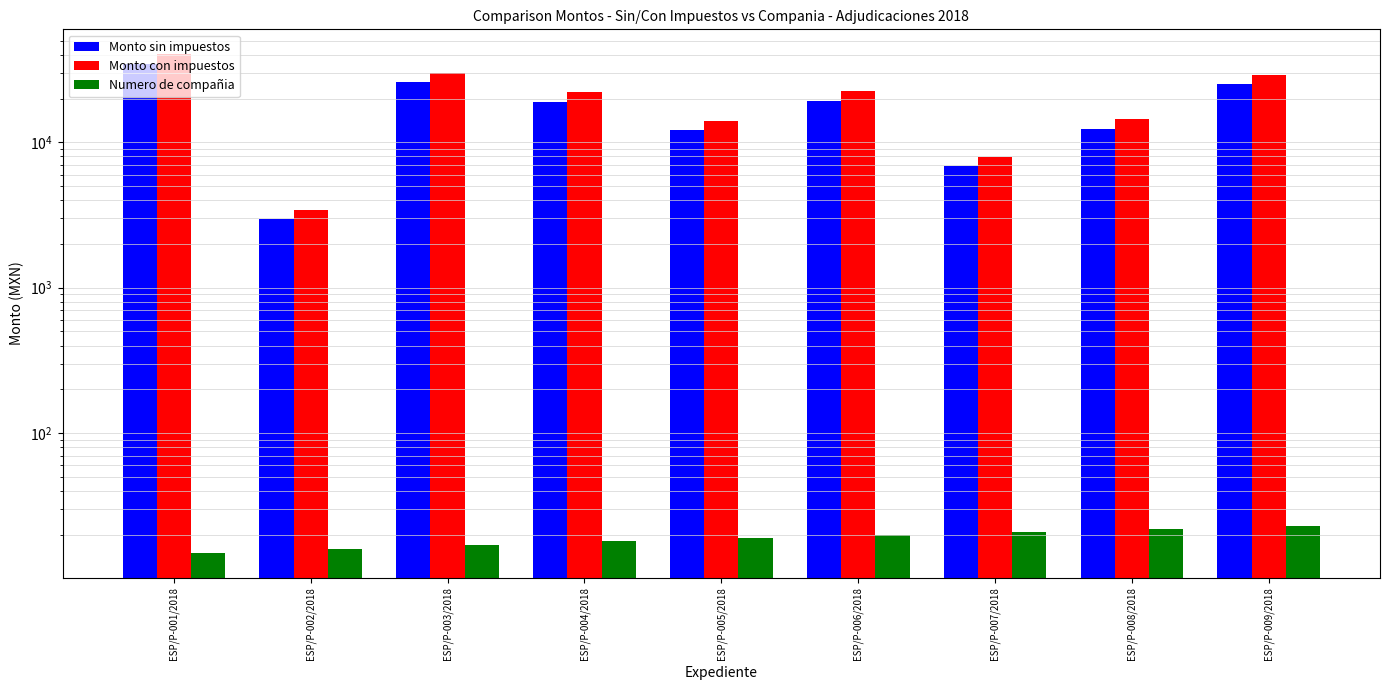

Count the Numero de compañia values in the range 17 to 21.

5